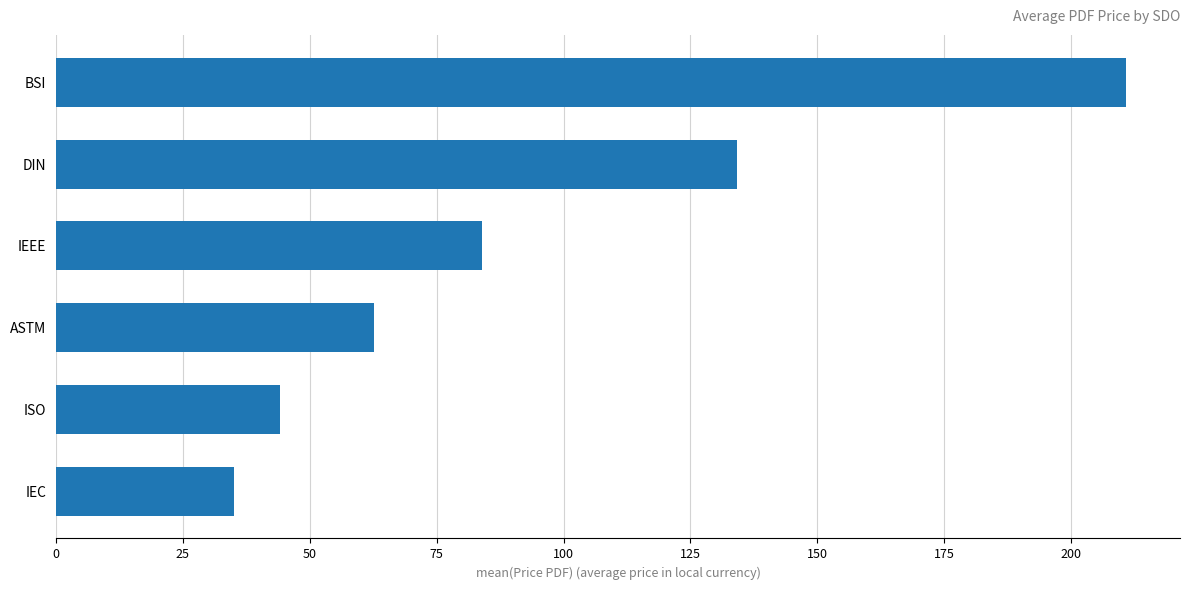

Reading top to bottom, what are all the values shown in this chart?

BSI=210.9	DIN=134.1	IEEE=84.0	ASTM=62.6	ISO=44.1	IEC=35.0